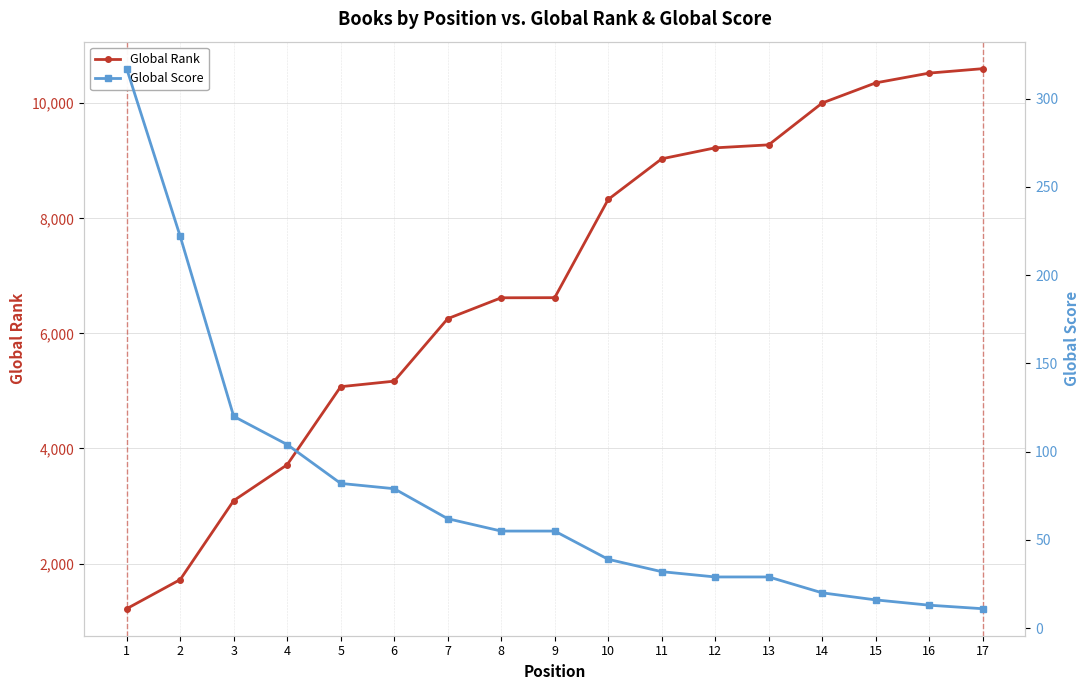

How many distinct data groups are displayed?

2